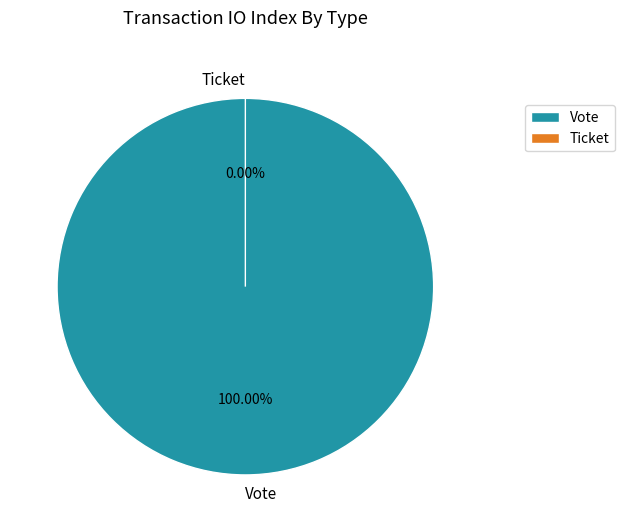

Which has a higher value, Vote or Ticket?

Vote